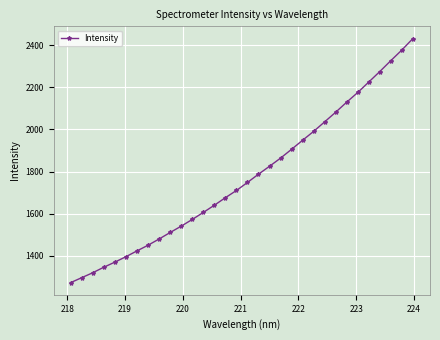

What is the value of the 11th point from the left?

1541.2